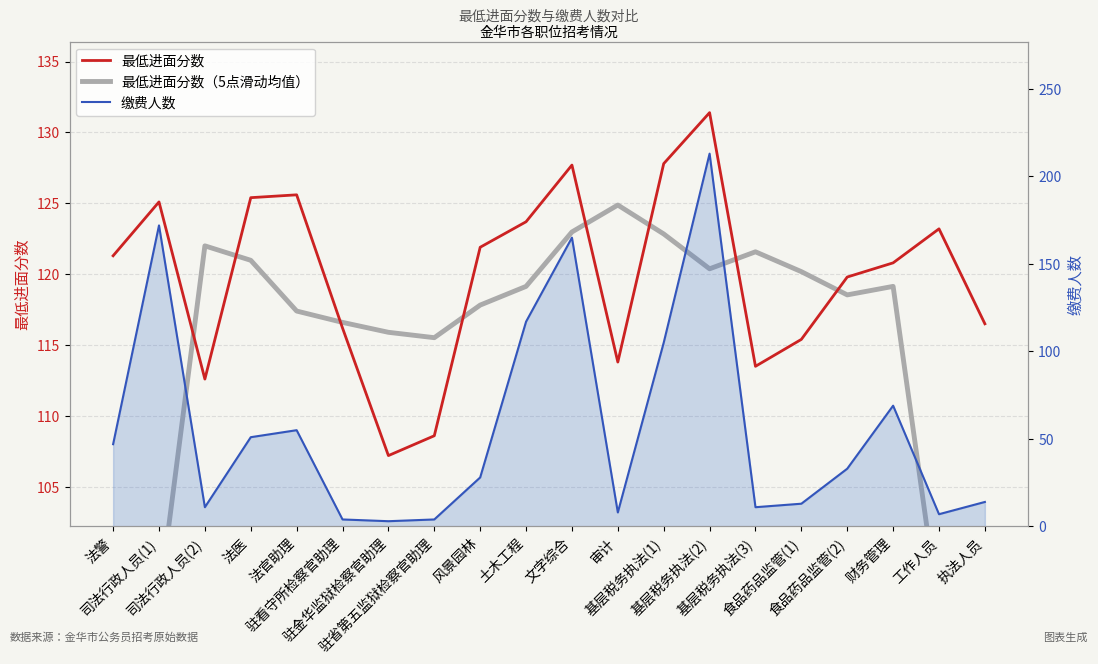

How many values in the 最低进面分数 series are below 121?

10